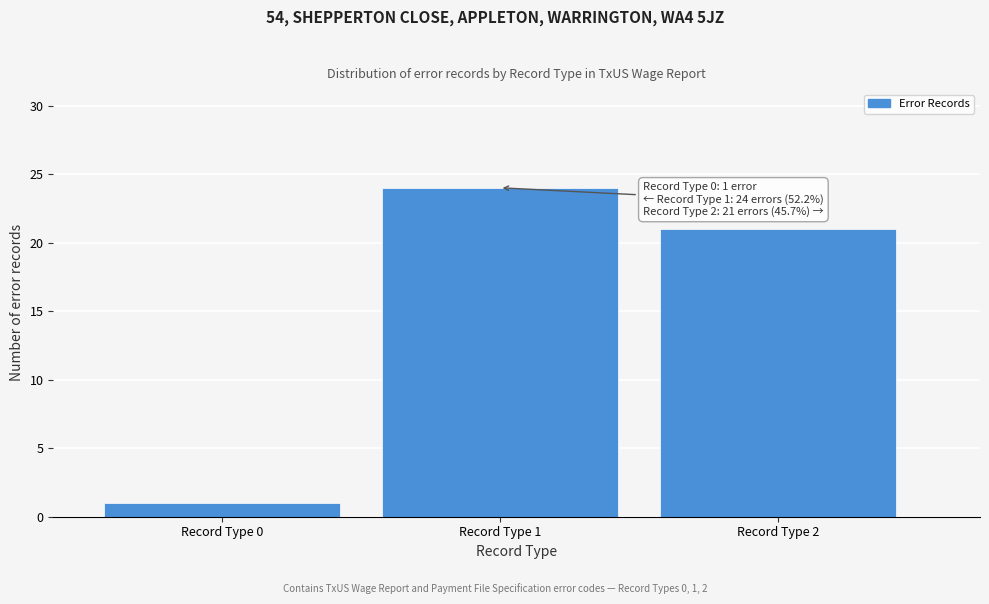

Reading left to right, transcribe all the data shown in this chart.

Record Type 0=1	Record Type 1=24	Record Type 2=21